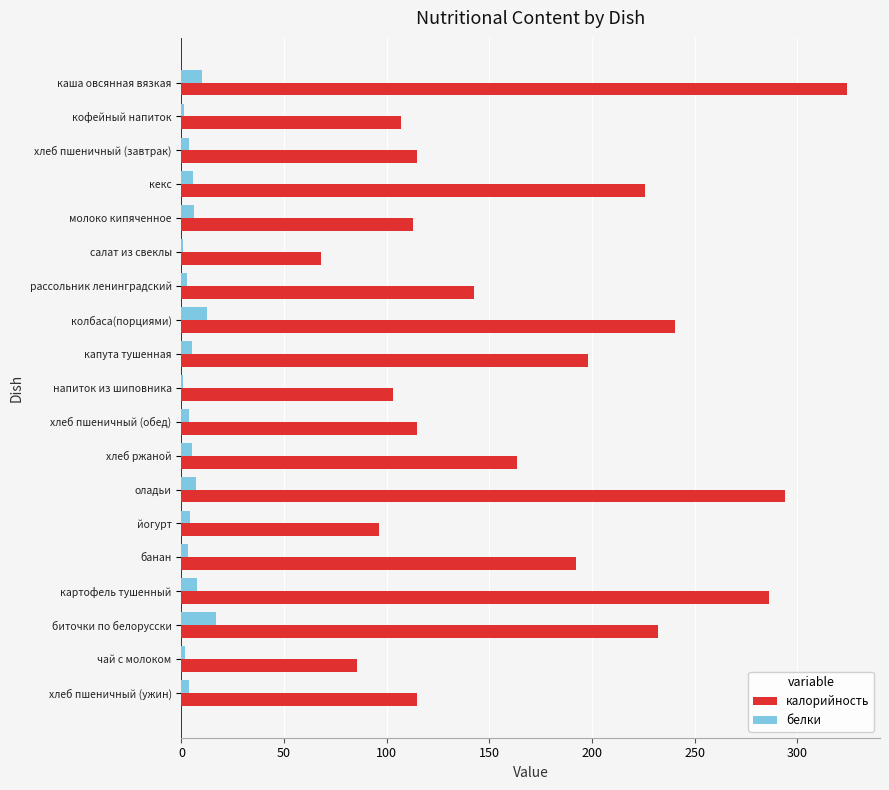

What is the greatest value displayed?

324.0